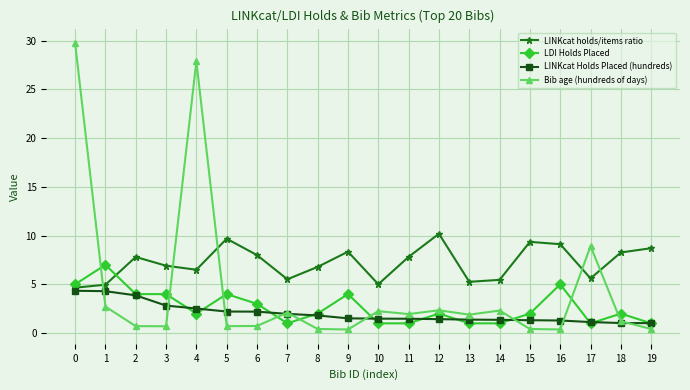

What are all the series names shown in the legend?

LINKcat holds/items ratio, LDI Holds Placed, LINKcat Holds Placed (hundreds), Bib age (hundreds of days)